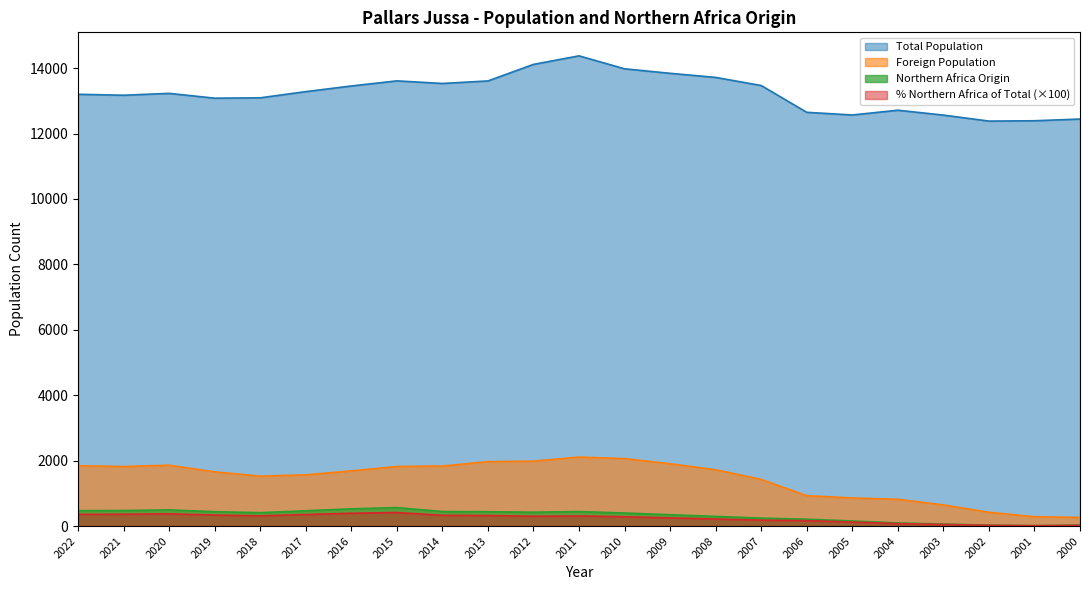

How many interior local peaks does the Foreign Population series have?

2